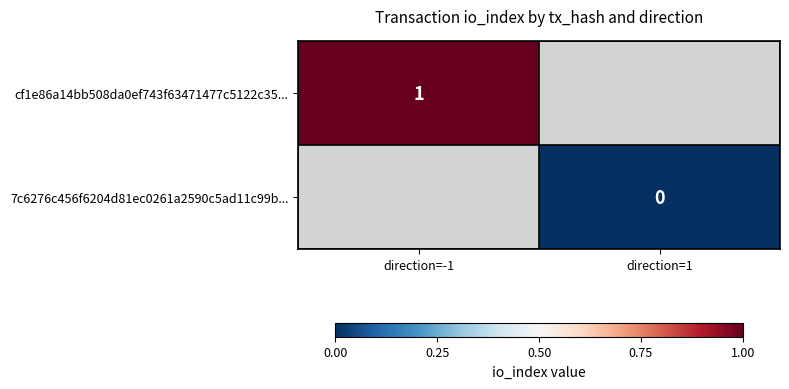

The cf1e86a14bb508da0ef743f63471477c5122c35... series shows 1 at direction=-1. True or false?

True